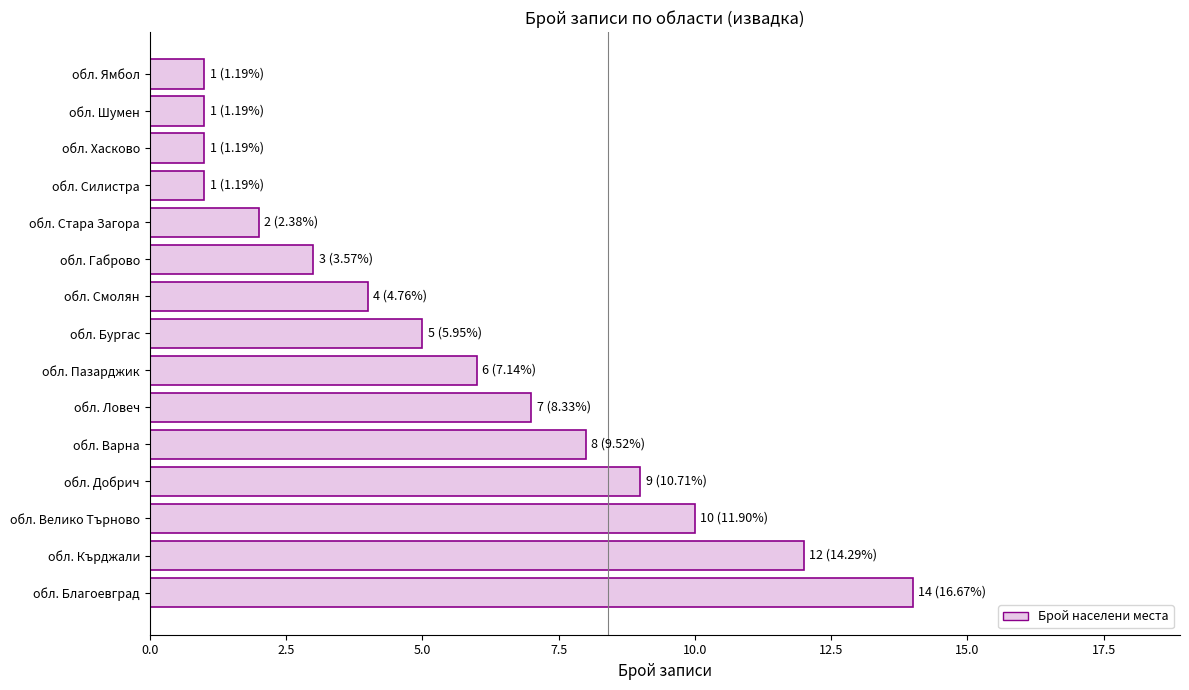

Reading top to bottom, list all the values displayed in this chart.

обл. Ямбол=1	обл. Шумен=1	обл. Хасково=1	обл. Силистра=1	обл. Стара Загора=2	обл. Габрово=3	обл. Смолян=4	обл. Бургас=5	обл. Пазарджик=6	обл. Ловеч=7	обл. Варна=8	обл. Добрич=9	обл. Велико Търново=10	обл. Кърджали=12	обл. Благоевград=14